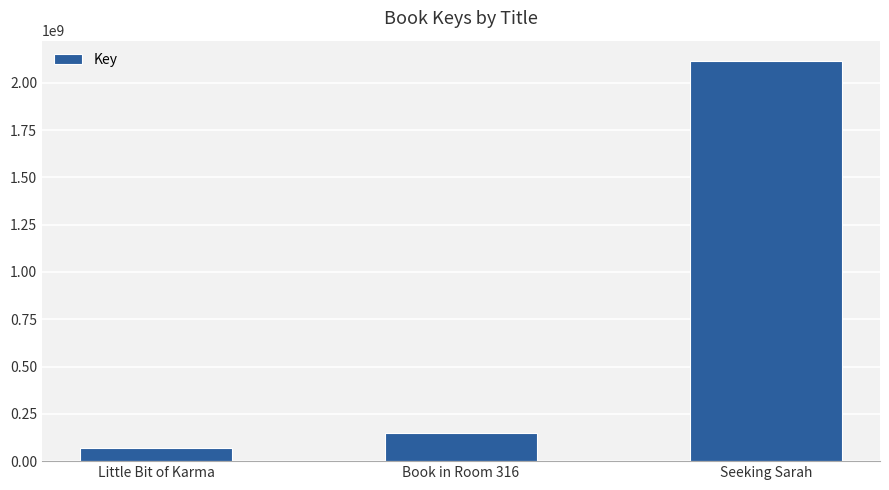

What is the sum of the values at Book in Room 316 and Seeking Sarah?

2263354389